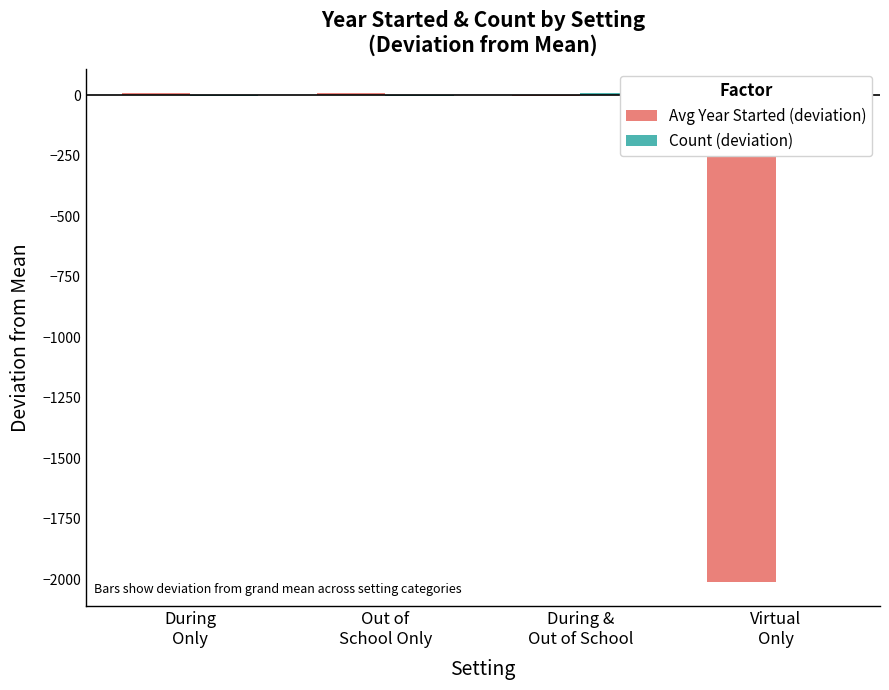

The Count (deviation) series shows -2.5 at Virtual
Only. True or false?

False